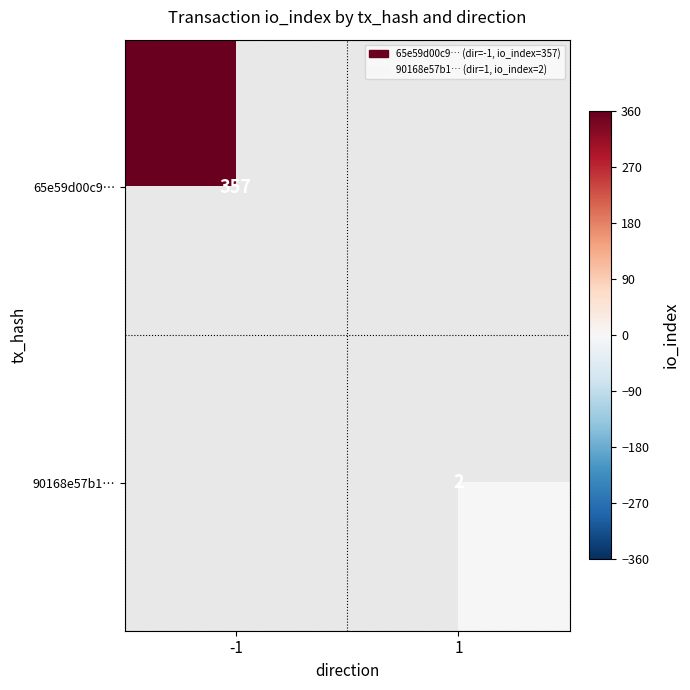

What is the minimum value shown in the chart?

2.0